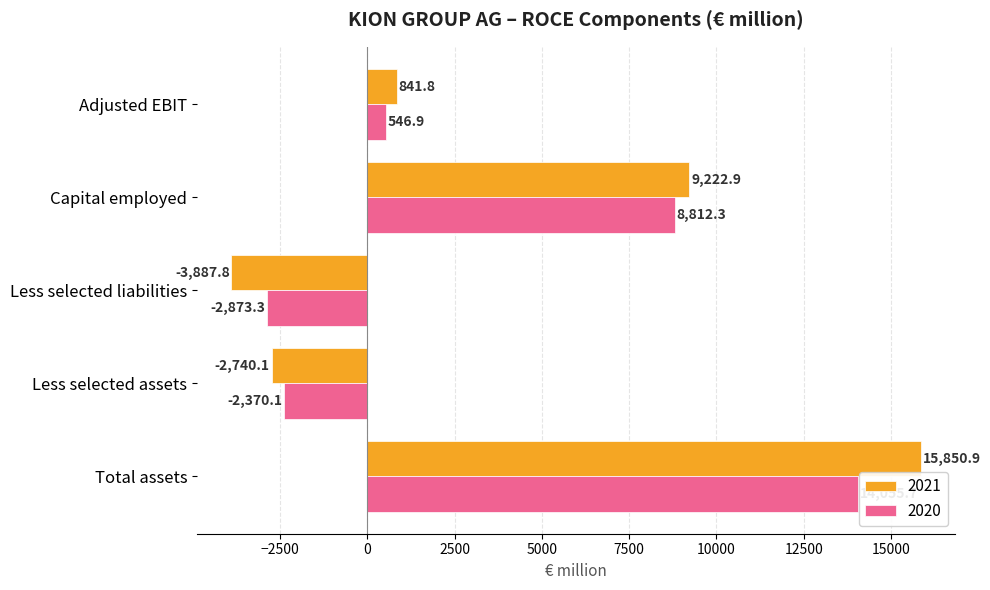

Between Total assets and Less selected assets, which series saw the biggest shift?

2021